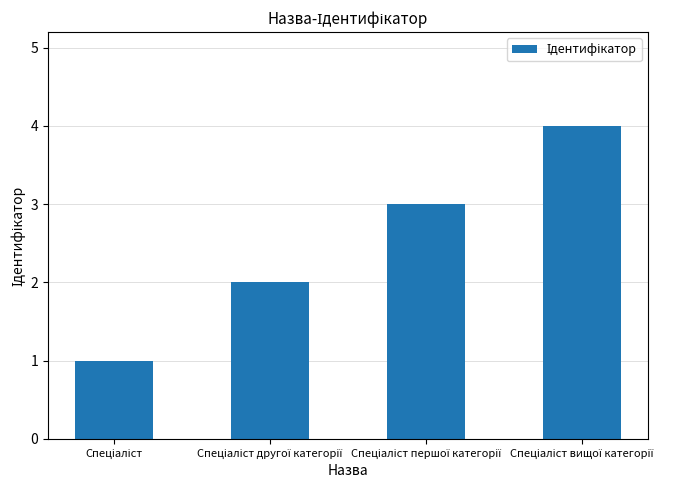

What is the sum of all values?

10